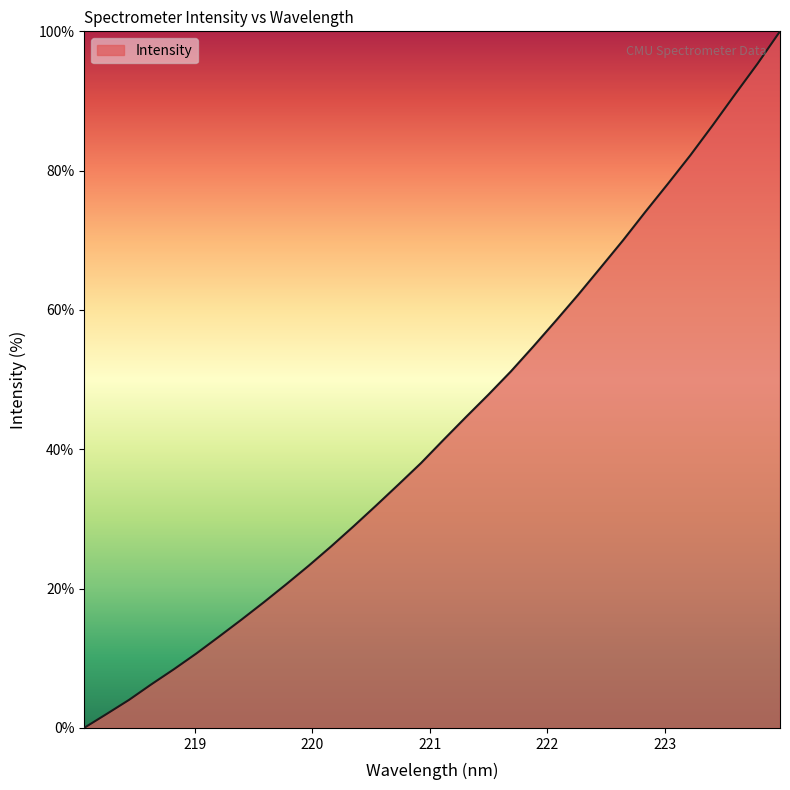

List the labels in order of value, largest first.

223.9802, 223.7895, 223.5987, 223.408, 223.2172, 223.0264, 222.8355, 222.6447, 222.4538, 222.263, 222.0721, 221.8812, 221.6902, 221.4993, 221.3083, 221.1174, 220.9264, 220.7354, 220.5444, 220.3533, 220.1623, 219.9712, 219.7801, 219.589, 219.3979, 219.2067, 219.0156, 218.8244, 218.6332, 218.442, 218.2508, 218.0596